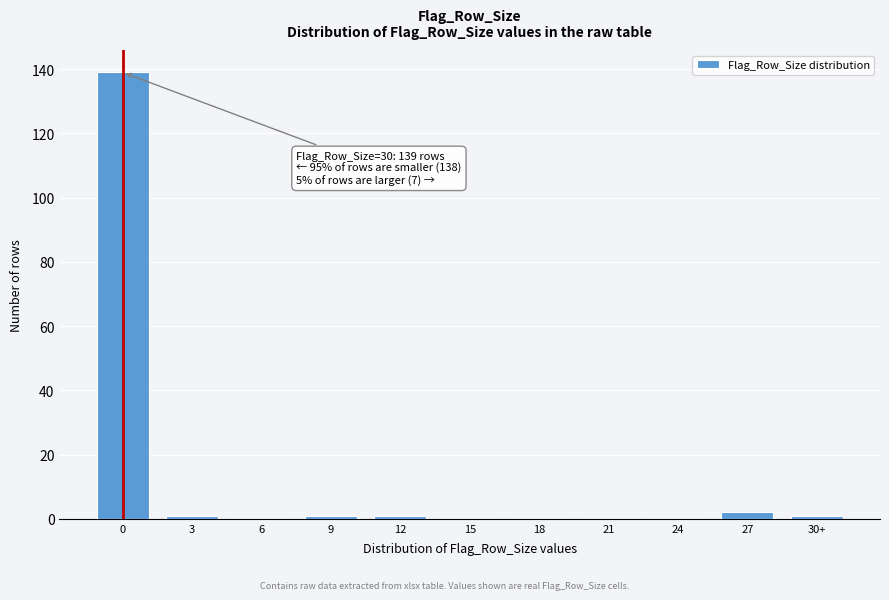

Reading left to right, transcribe all the data shown in this chart.

0=139	3=1	6=0	9=1	12=1	15=0	18=0	21=0	24=0	27=2	30+=1